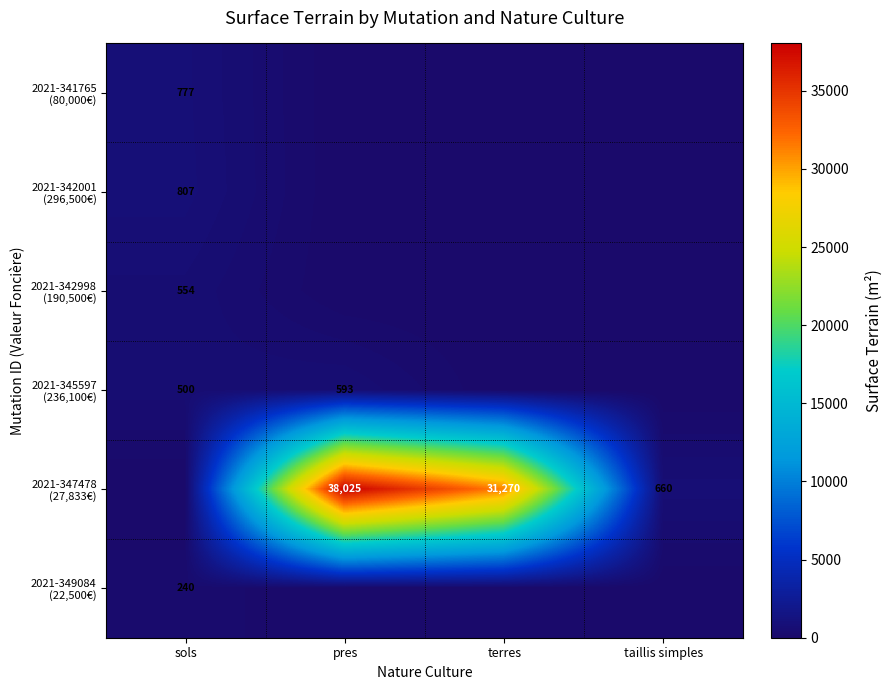

At terres, list the series in order from smallest to largest.

2021-341765 (80,000€), 2021-342001 (296,500€), 2021-342998 (190,500€), 2021-345597 (236,100€), 2021-349084 (22,500€), 2021-347478 (27,833€)